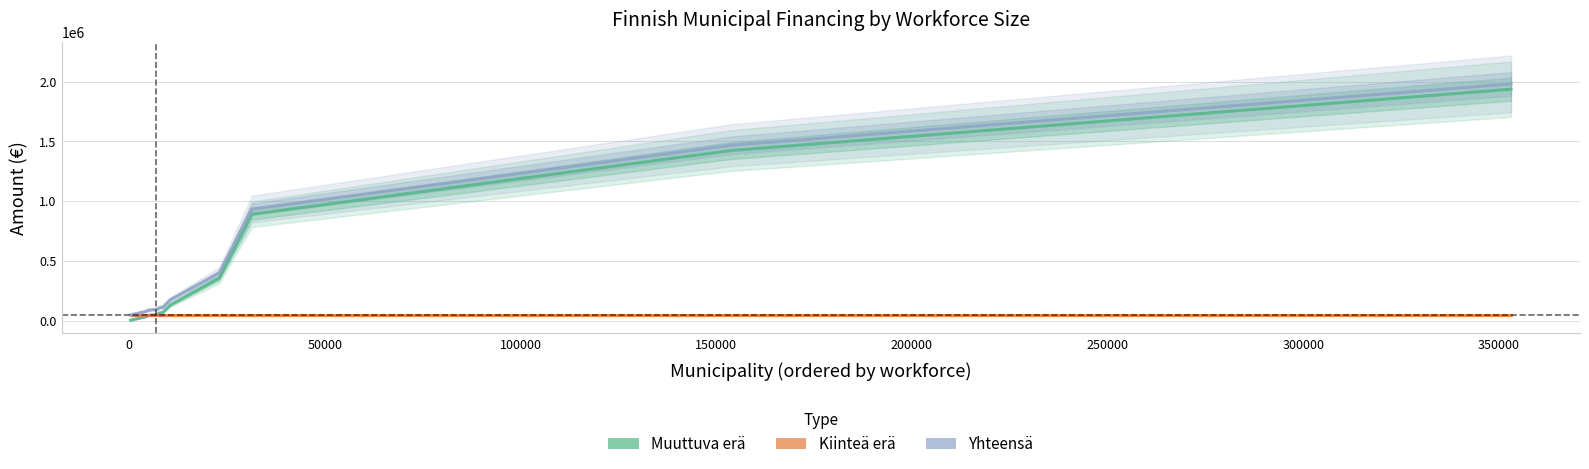

What is the maximum value for Kiinteä erä?

44000